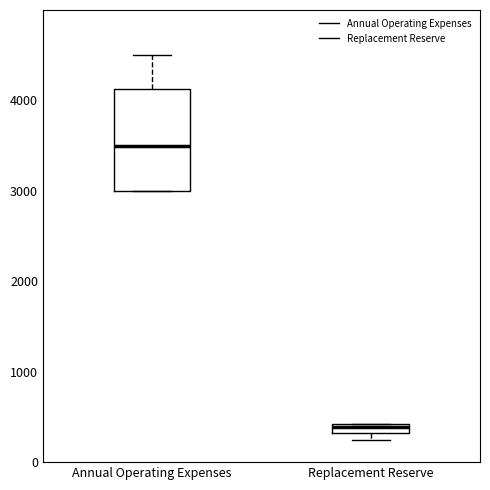

Comparing the boxes themselves (not the whiskers), which one is the tallest?

Annual Operating Expenses